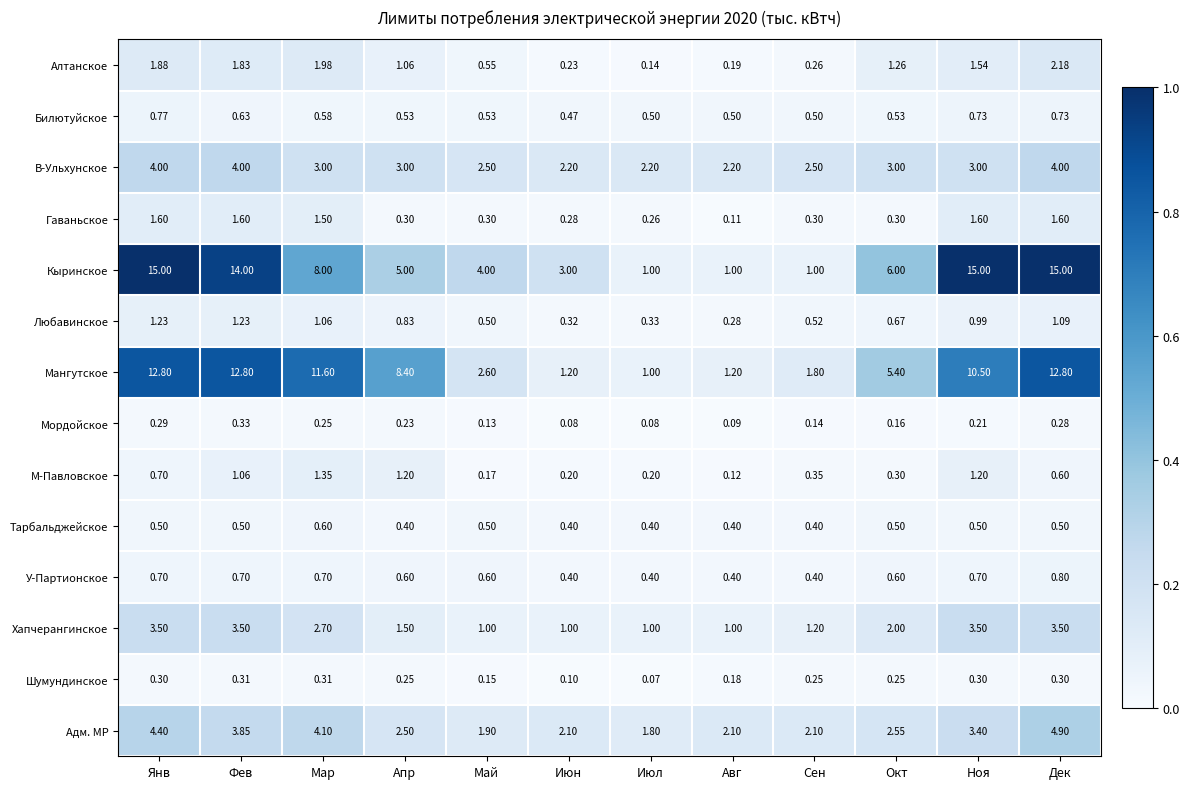

At which category is the sum across all series the highest?

Дек